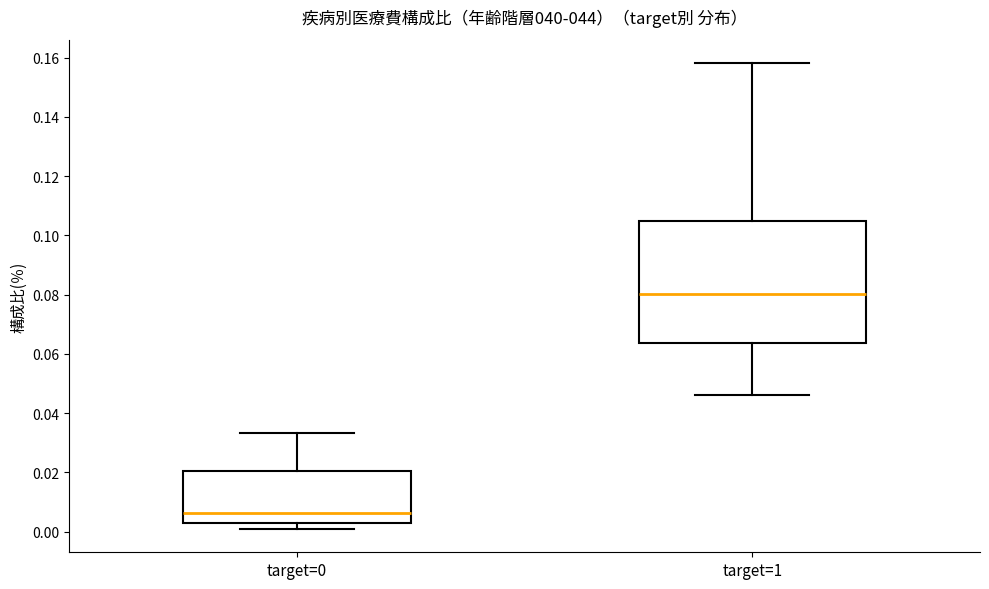

Comparing the boxes themselves (not the whiskers), which one is the tallest?

target=1